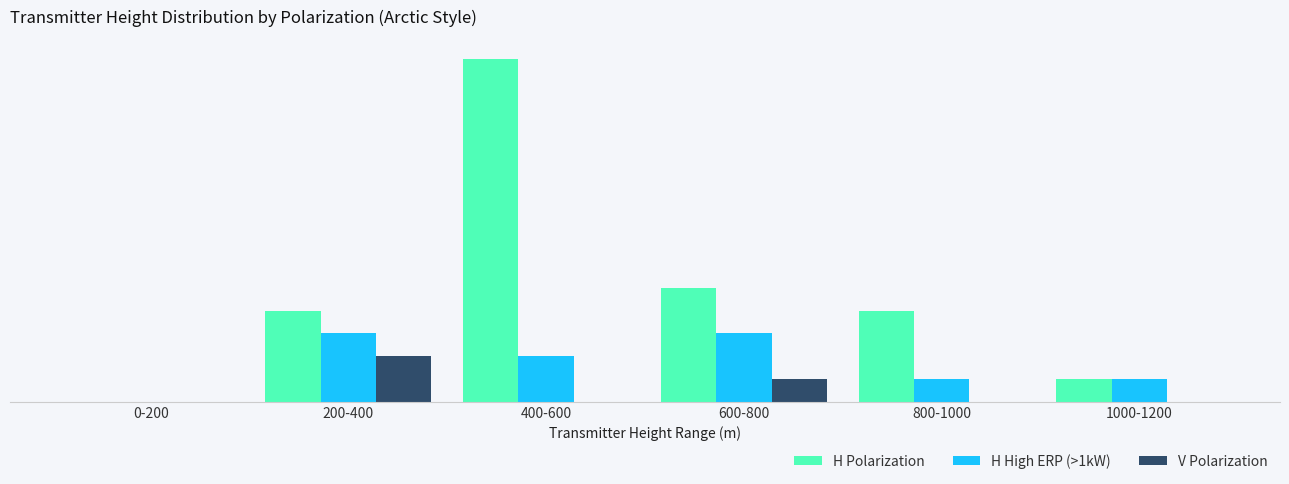

Are the bars horizontal?

No